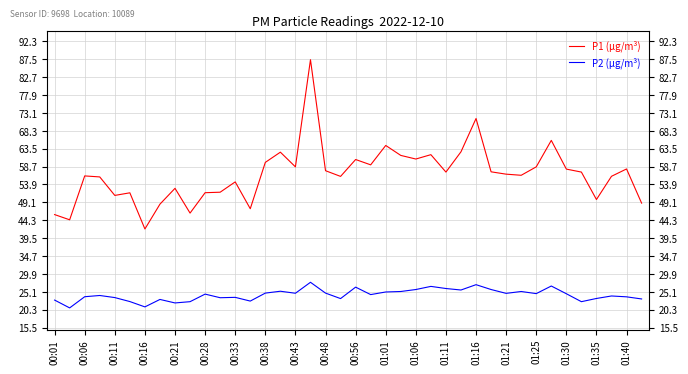

What is the sum of all P1 (µg/m³) values?

2265.2